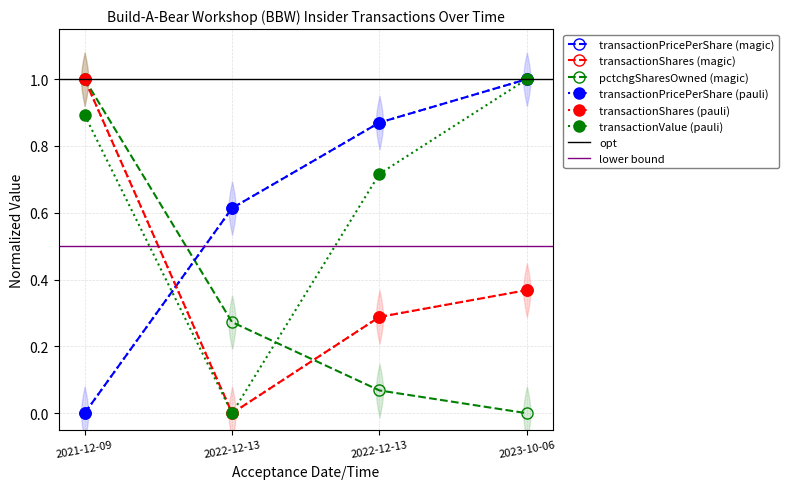

List the series in order of their peak value, highest first.

transactionPricePerShare, transactionShares, pctchgSharesOwned, transactionValue